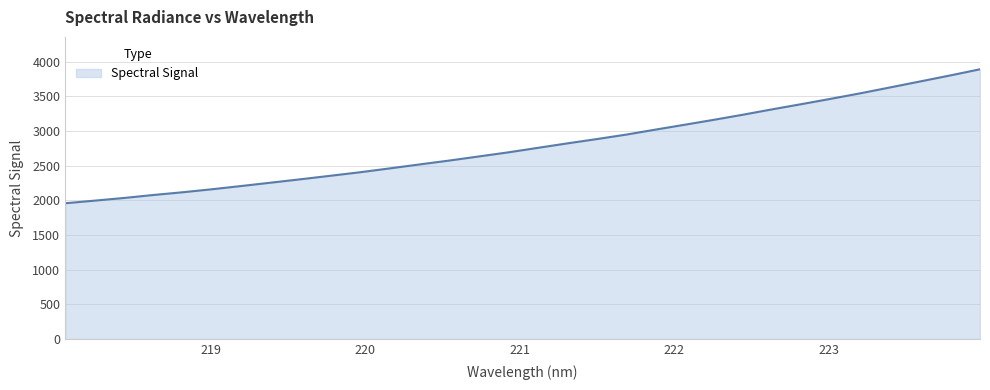

What is the greatest value displayed?

3891.0